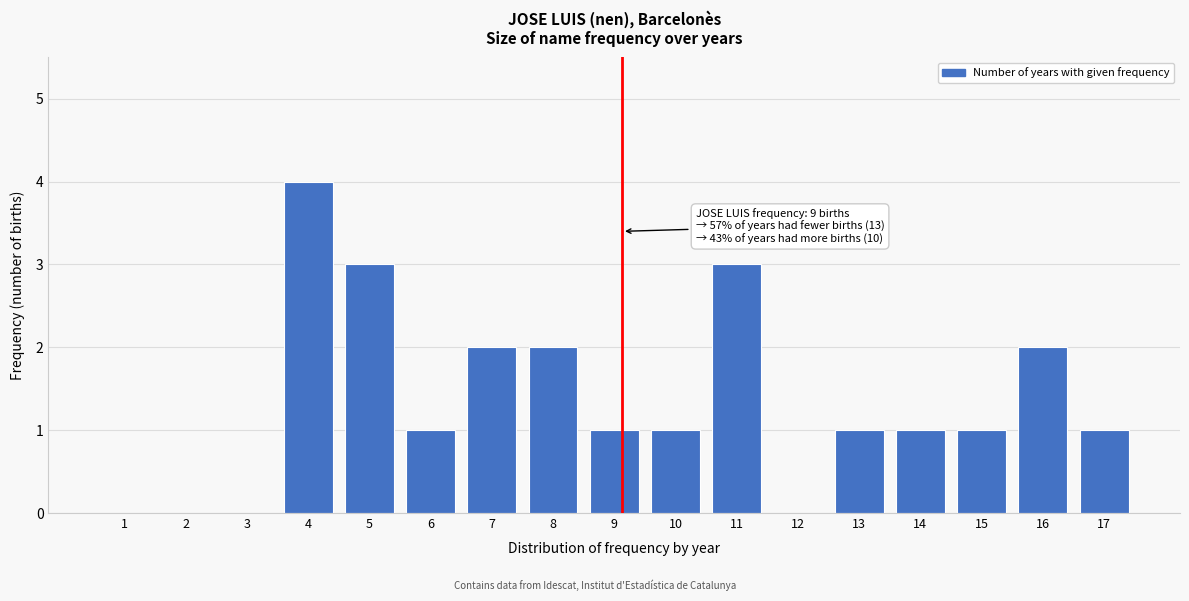

Which range on the x-axis has the tallest bar?

3.5 to 4.5